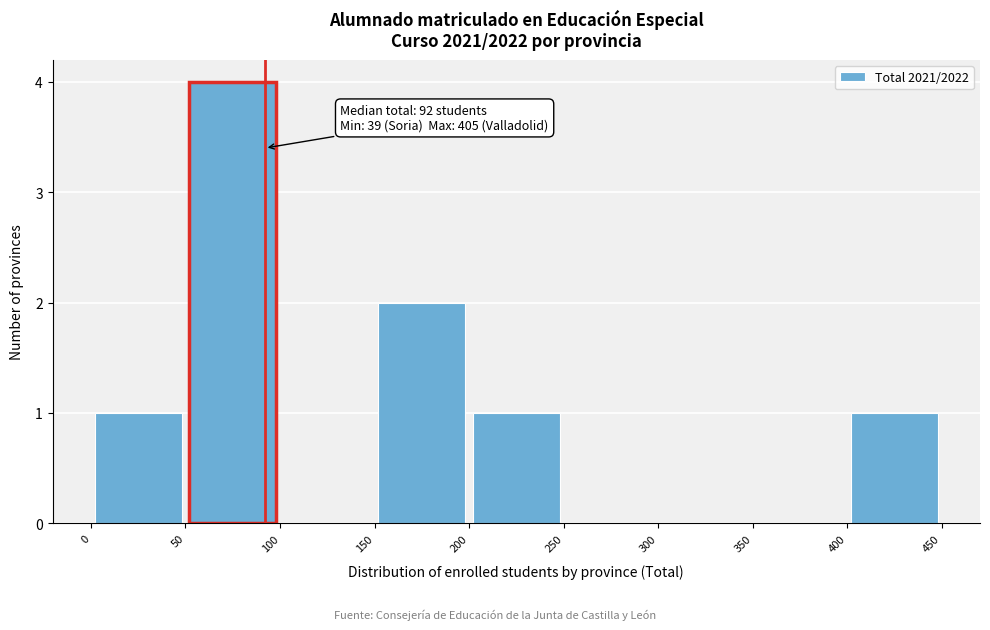

Over which range of the x-axis is the bar tallest?

50 to 100